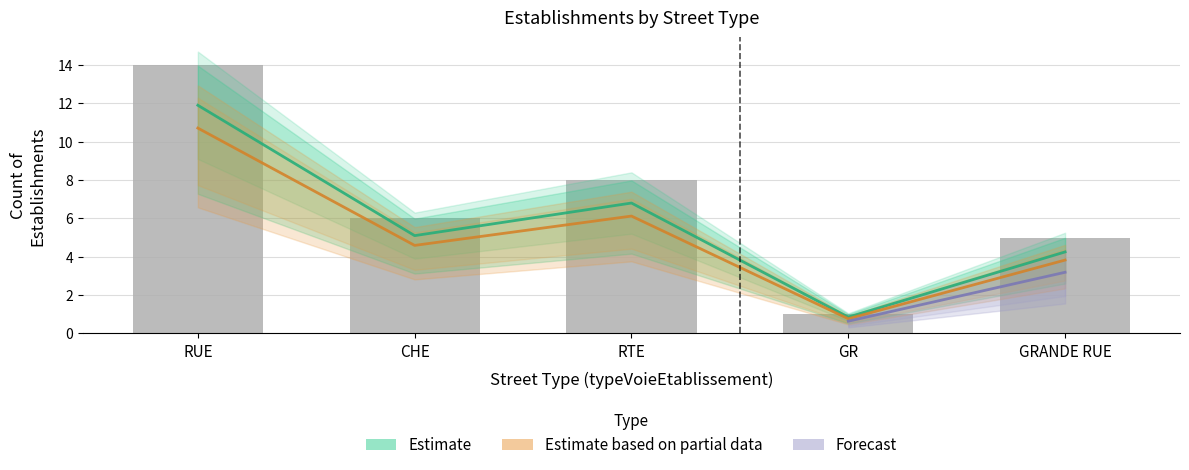

What is the average value of the estimate_high series?

6.2